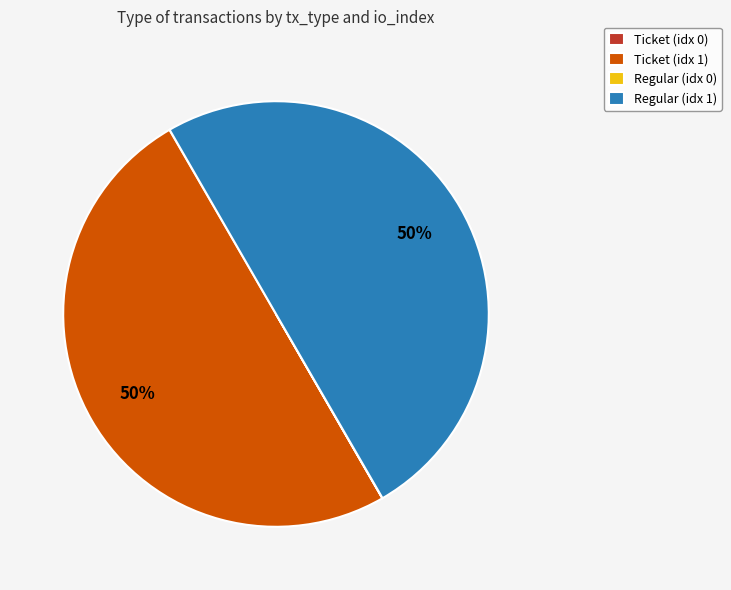

To the nearest percent, what percentage of the pie is Ticket (idx 1)?

50%